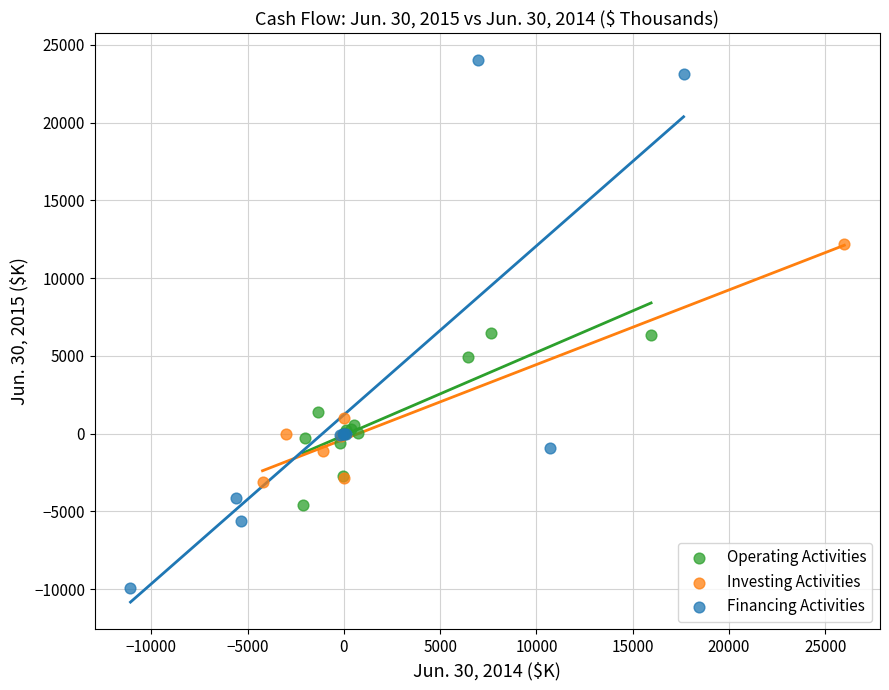

What are all the series names shown in the legend?

Operating Activities, Investing Activities, Financing Activities